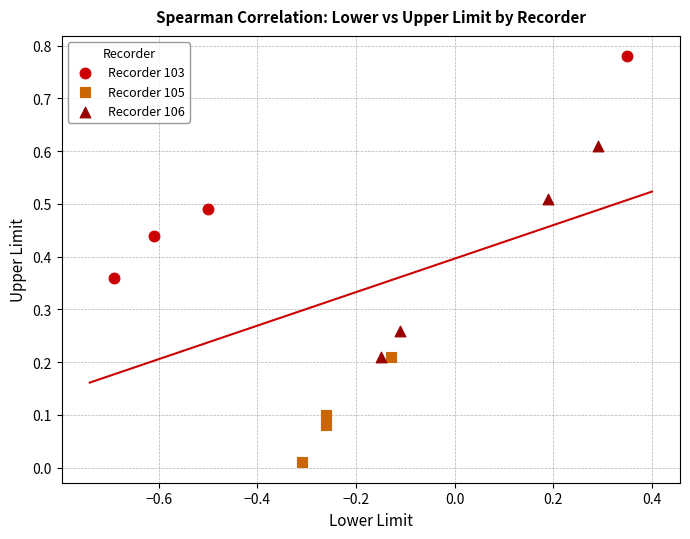

Which series contains the highest Y value?

Recorder 103